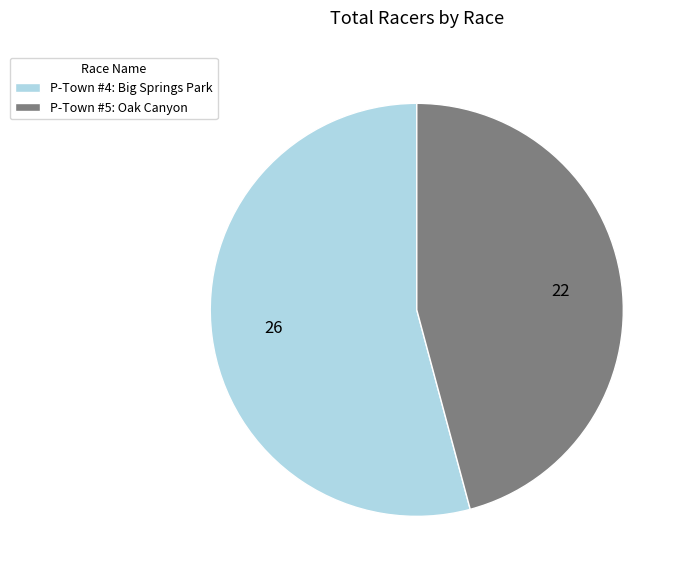

How many slices are in this pie chart?

2